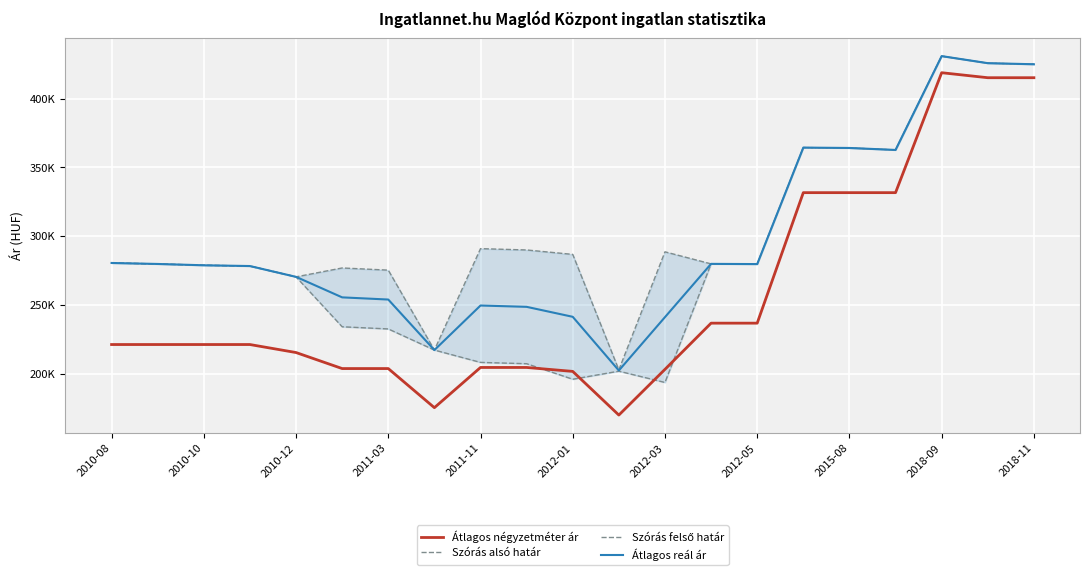

What position from the right is 2010-10?

20